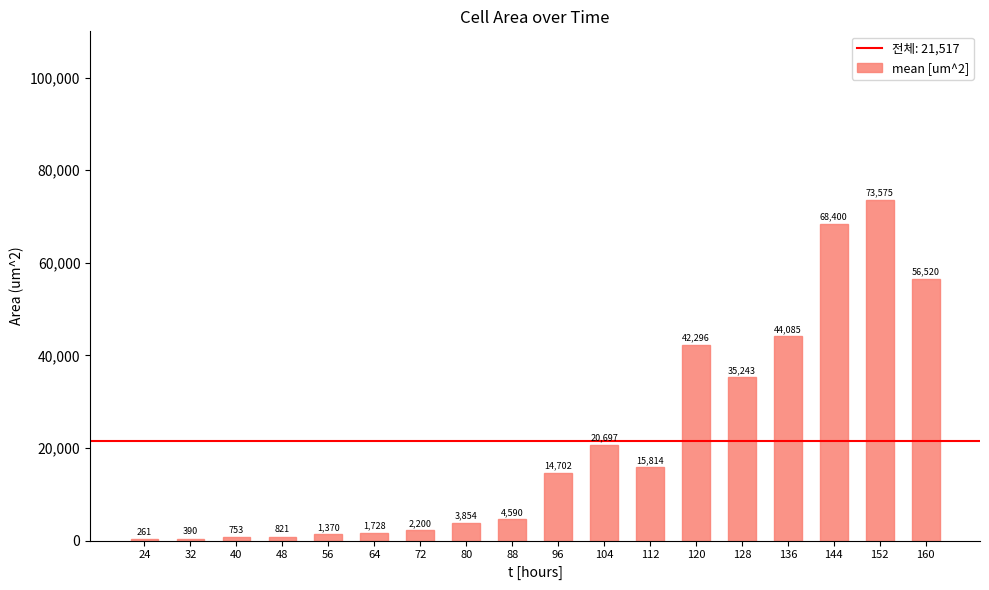

Between 120 and 24, which is larger?

120